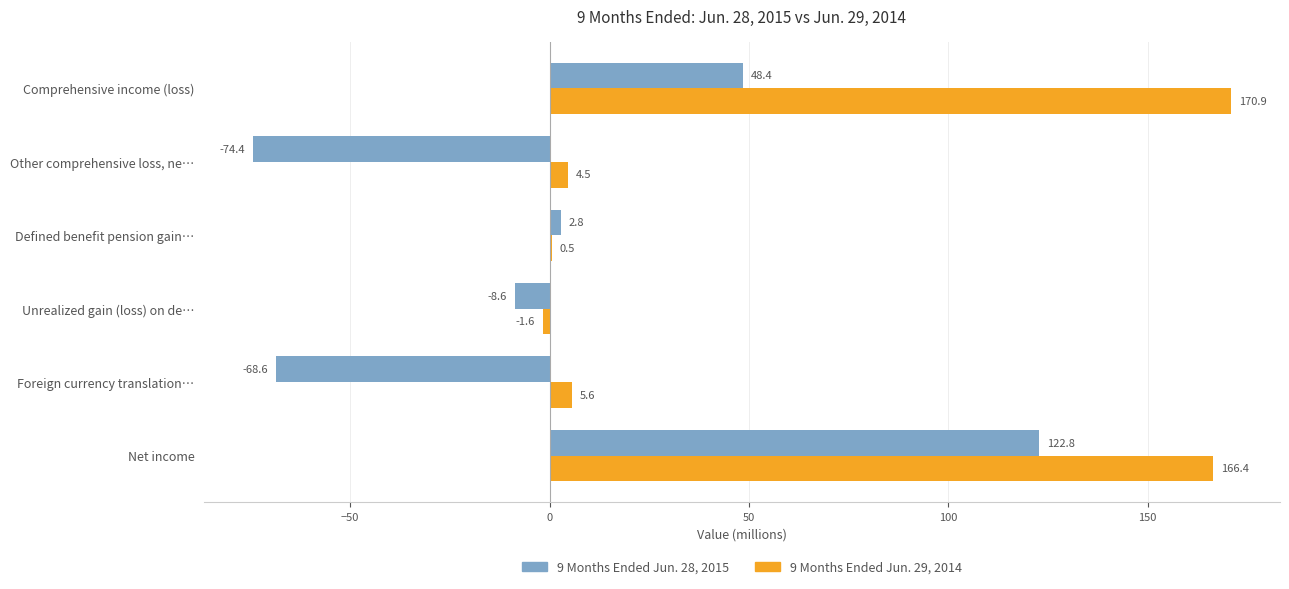

What is the sum of the 9 Months Ended Jun. 29, 2014 values at Defined benefit pension gain… and Comprehensive income (loss)?

171.4